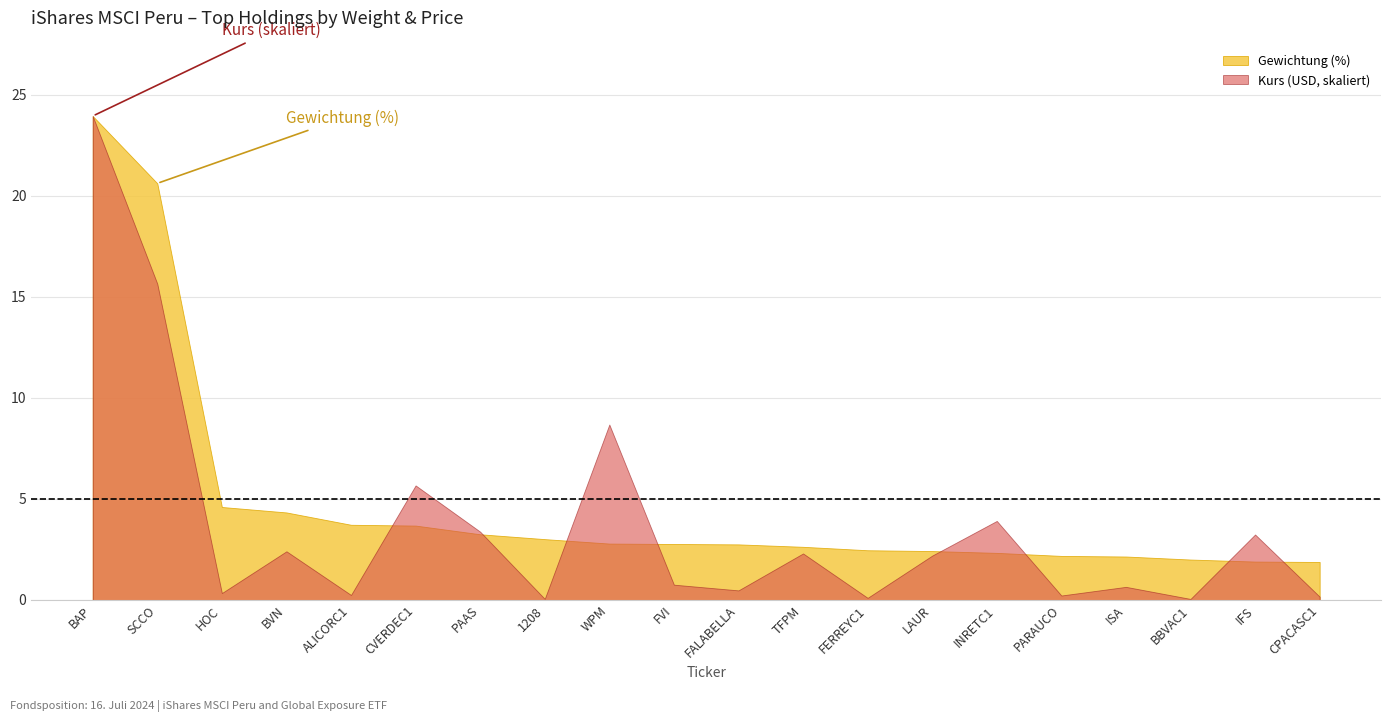

Which has a higher value, WPM or BVN?

BVN